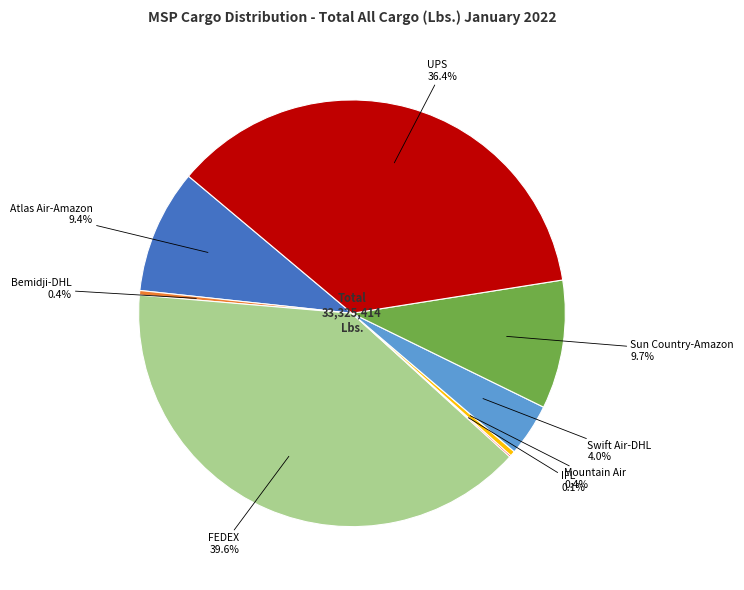

Is there a majority slice in this chart?

No